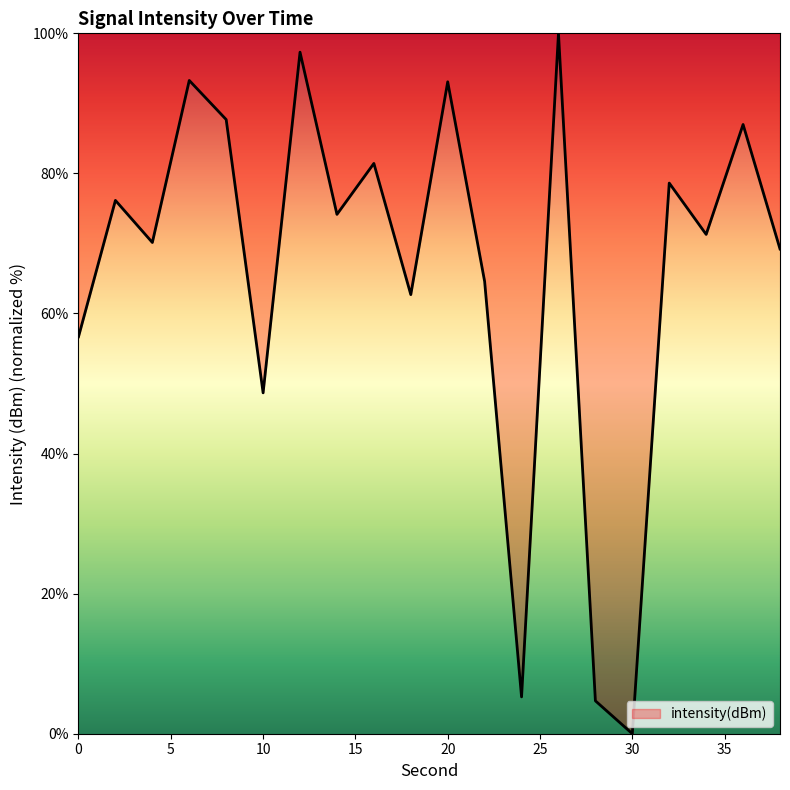

What is the greatest value displayed?

100.0